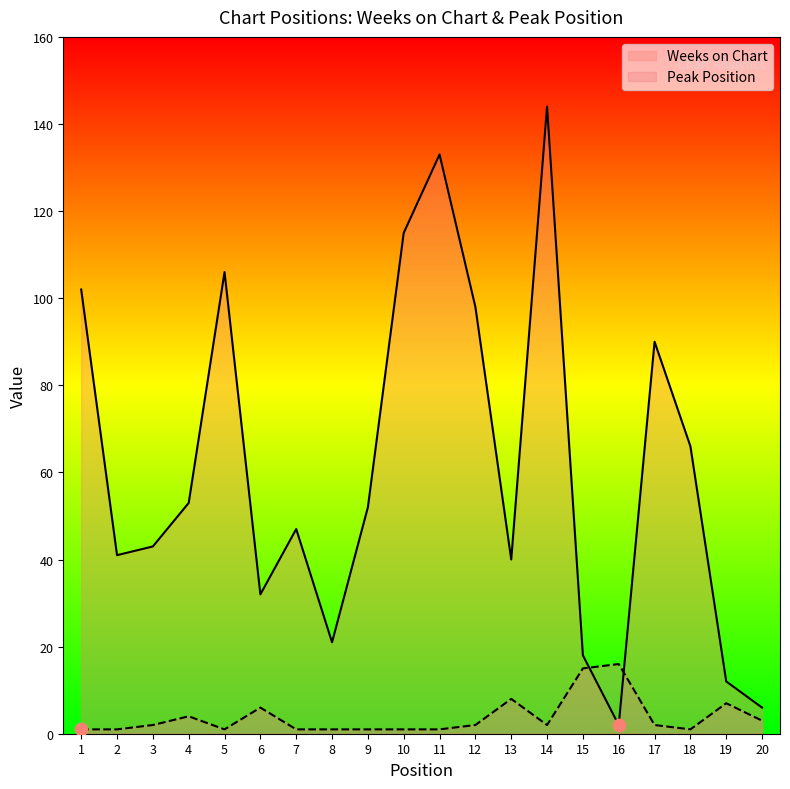

Which series has the largest total across all categories?

Weeks on Chart